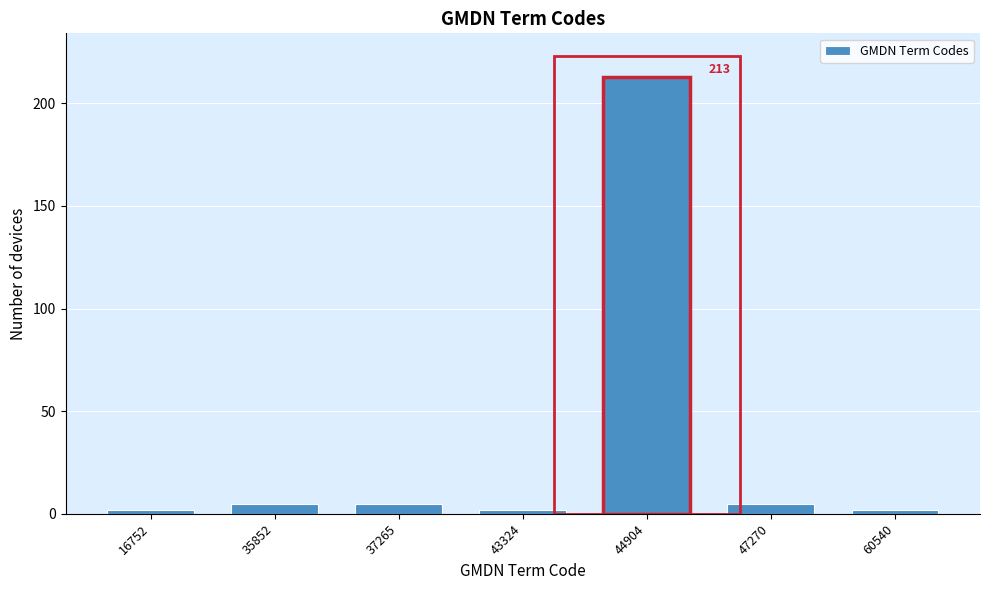

Reading left to right, transcribe all the data shown in this chart.

2	5	5	2	213	5	2